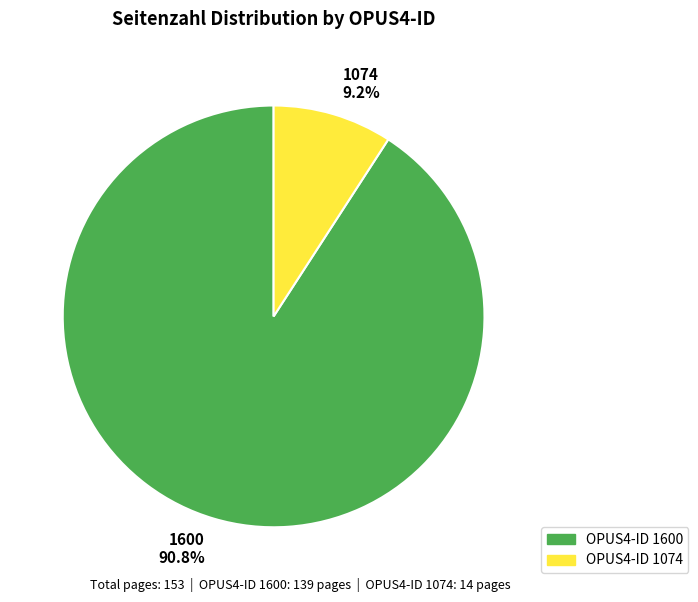

Count the number of slices in the pie.

2